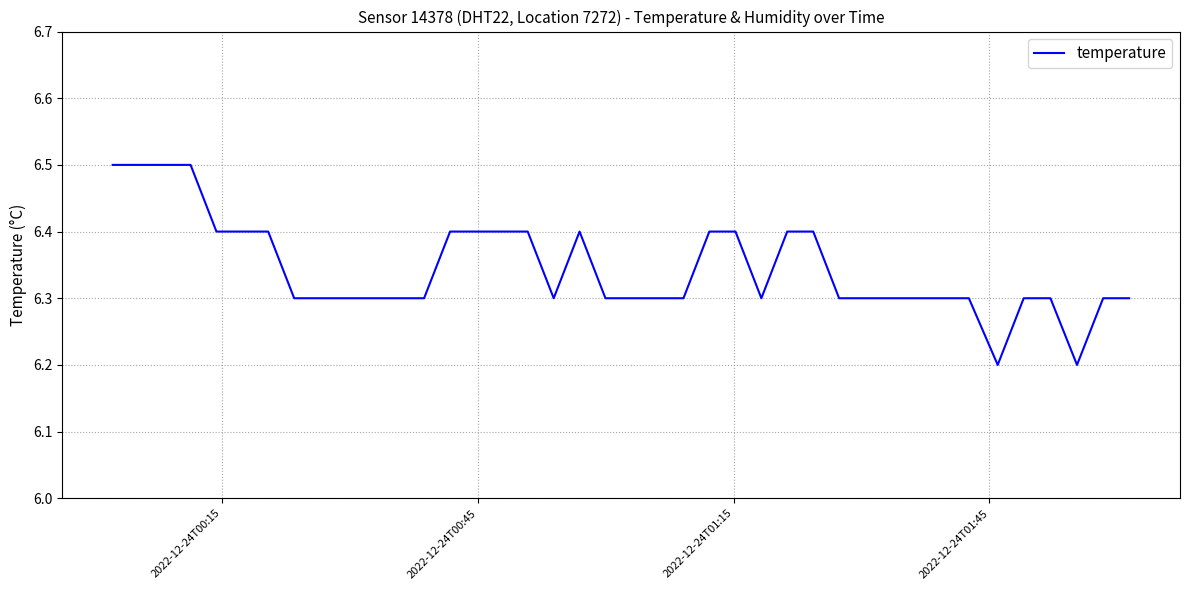

What is the greatest value displayed?

6.5